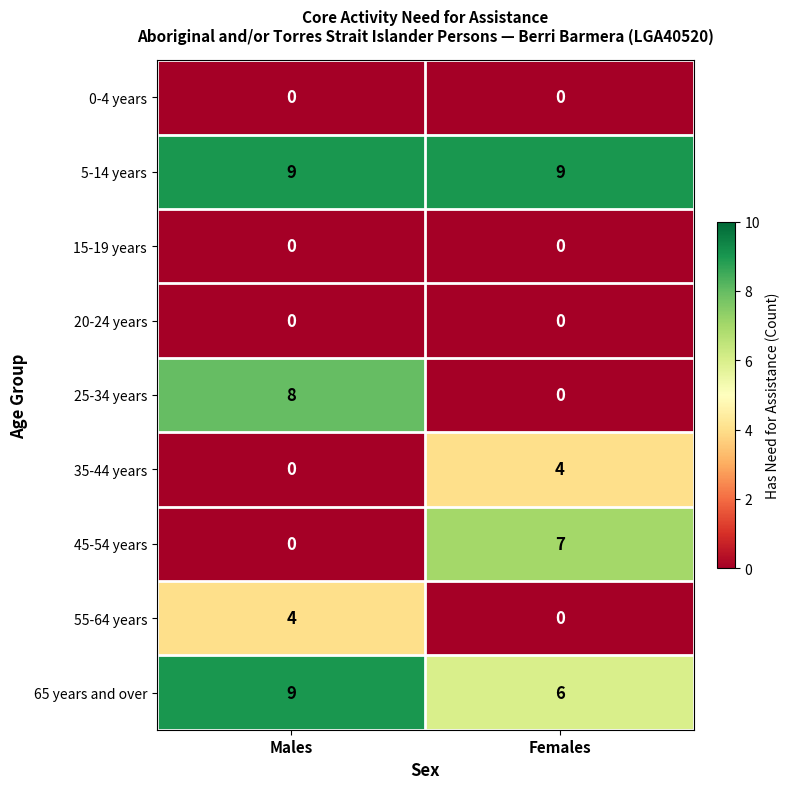

True or false: 35-44 years has a value of 6 at Females.

False